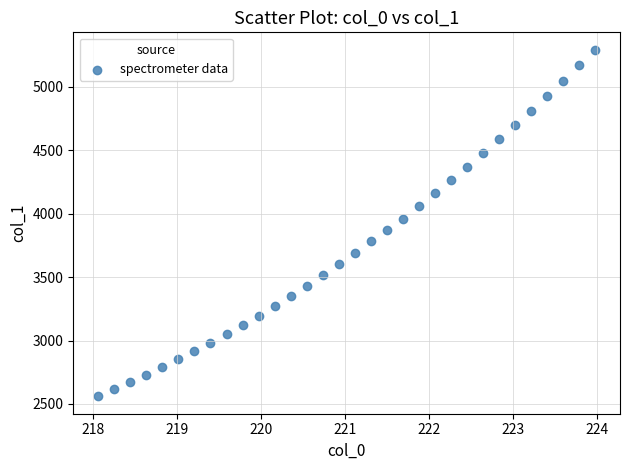

What is the range of X values (max minus min)?

5.9